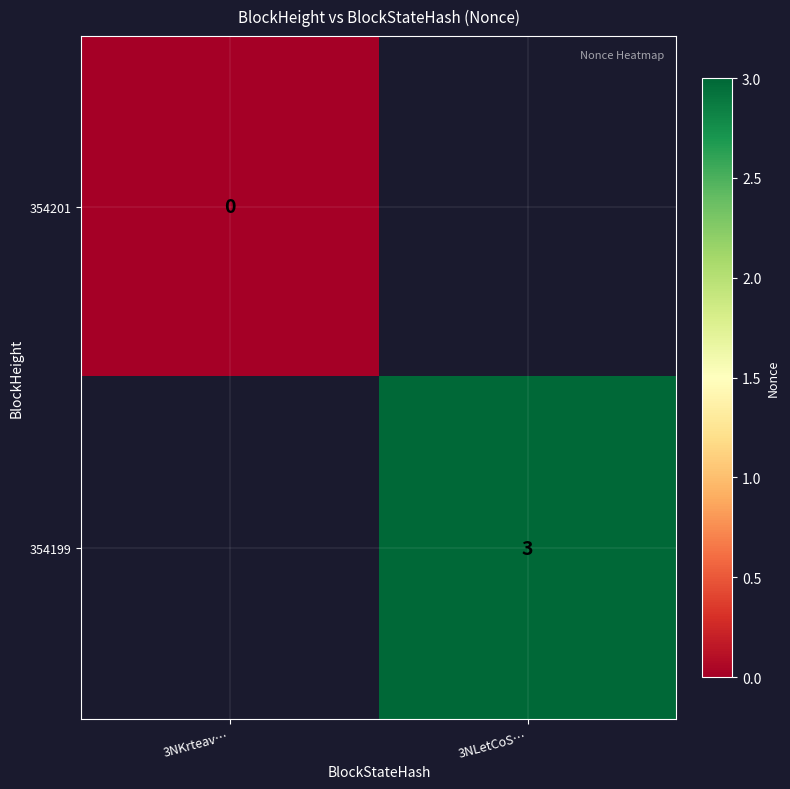

Is it true that 354199 equals 3 at 3NLetCoS…?

True